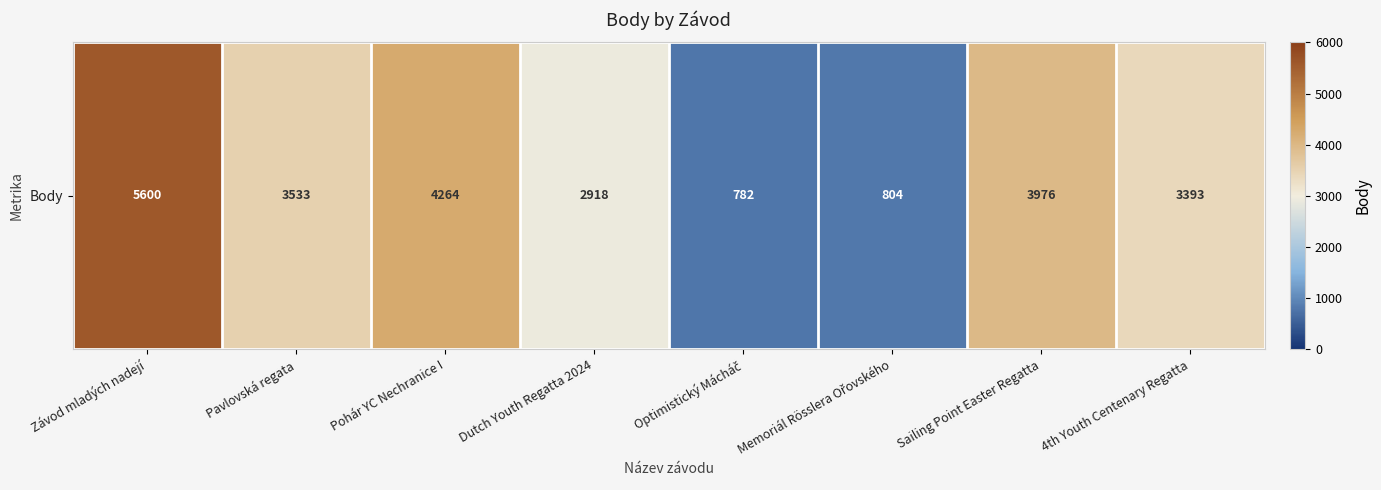

How many data points are less than 3533?

4